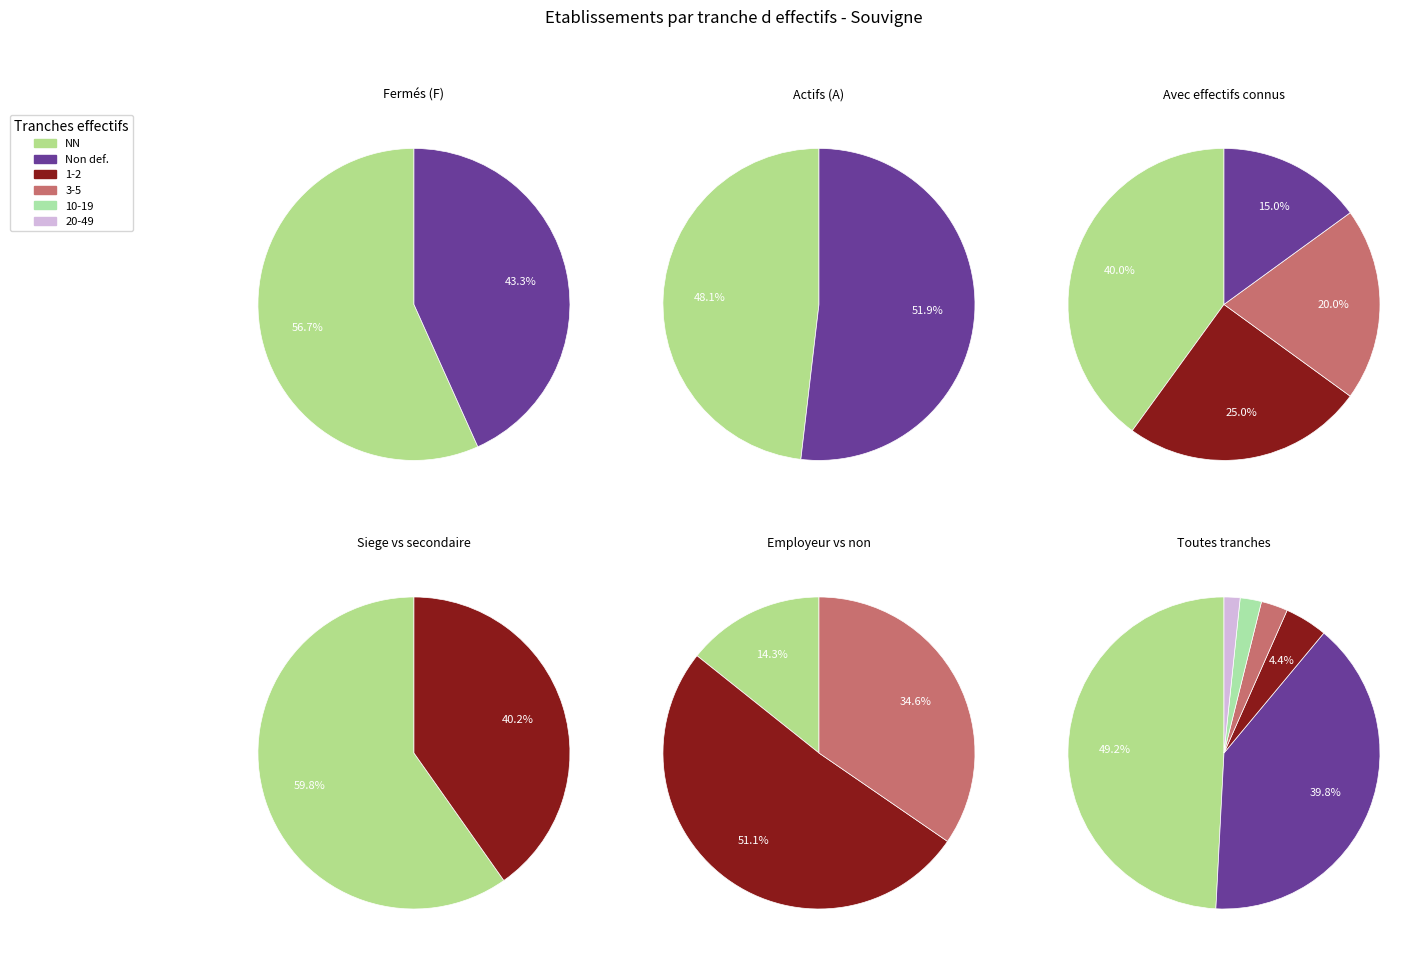

How many slices are in this pie chart?

6